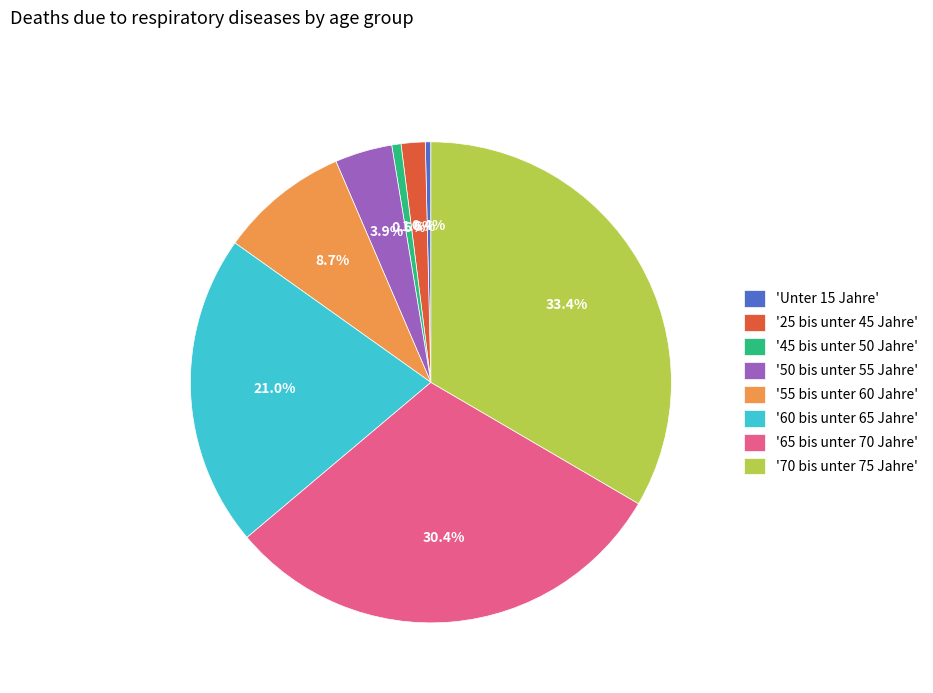

Count the number of slices in the pie.

8